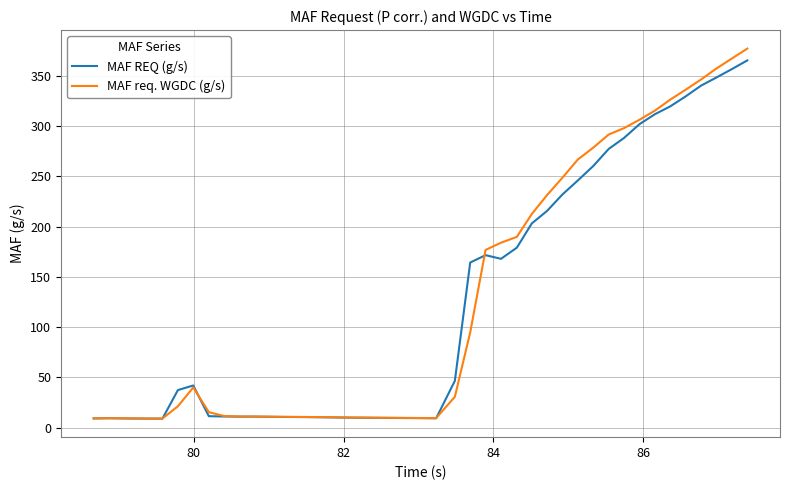

Which series has the largest range (max minus min)?

MAF req. WGDC (g/s)